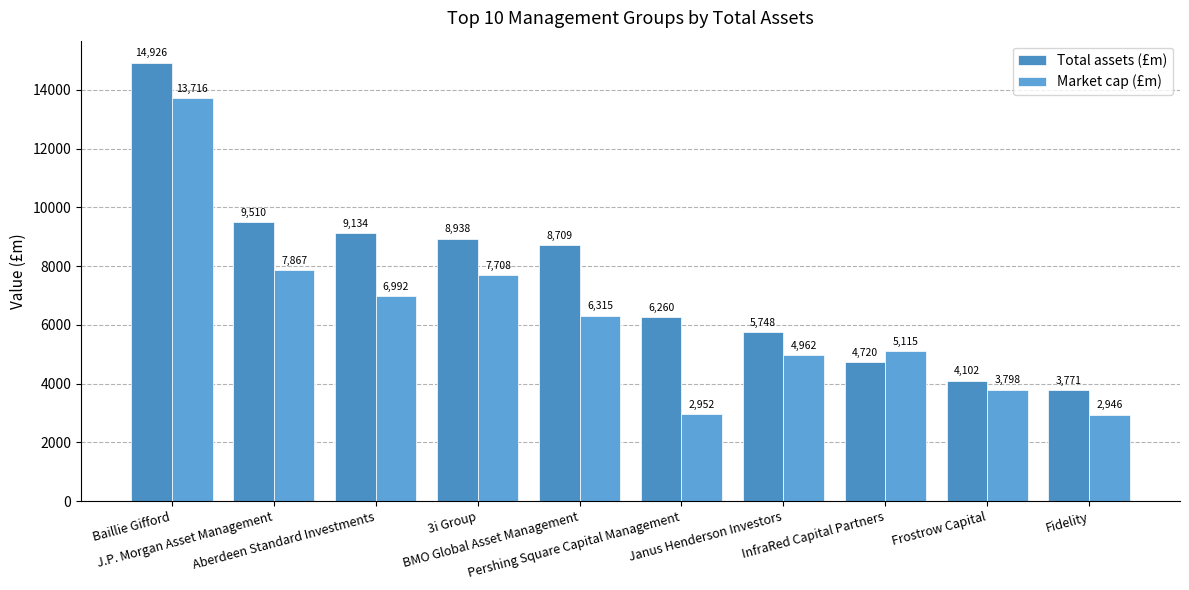

How many bars are there in total?

20